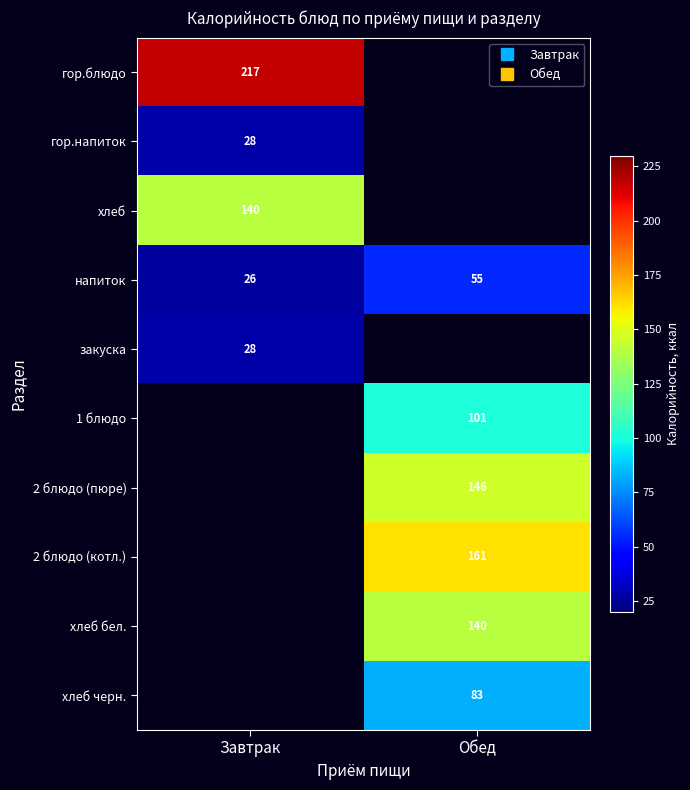

The 1 блюдо series shows 147.3 at Обед. True or false?

False